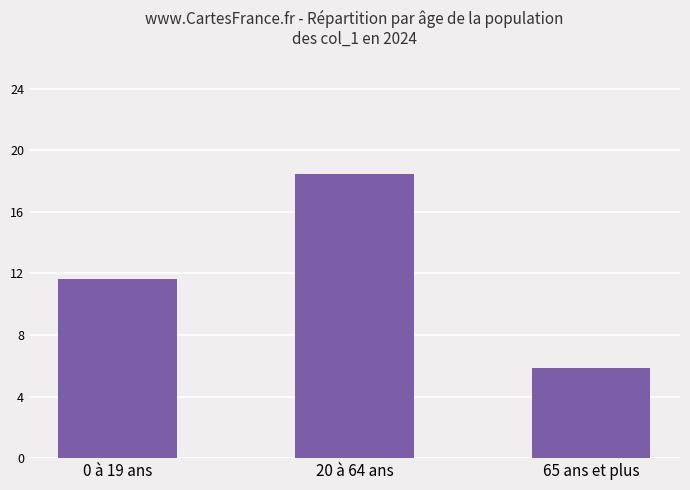

Are the bars horizontal?

No